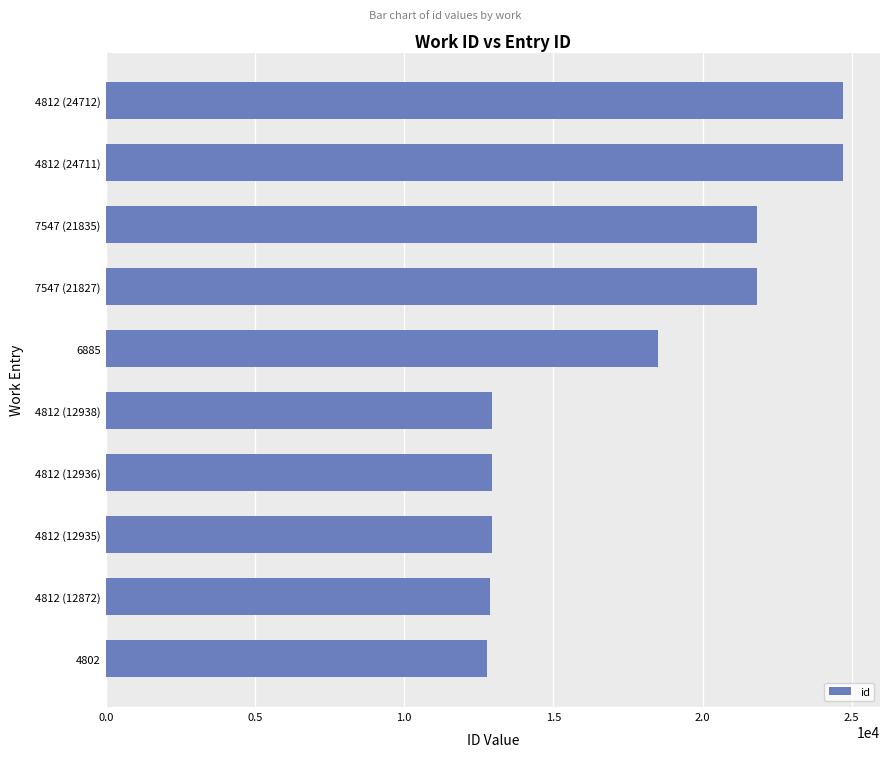

Is it true that the value at 4802 is 12794?

True